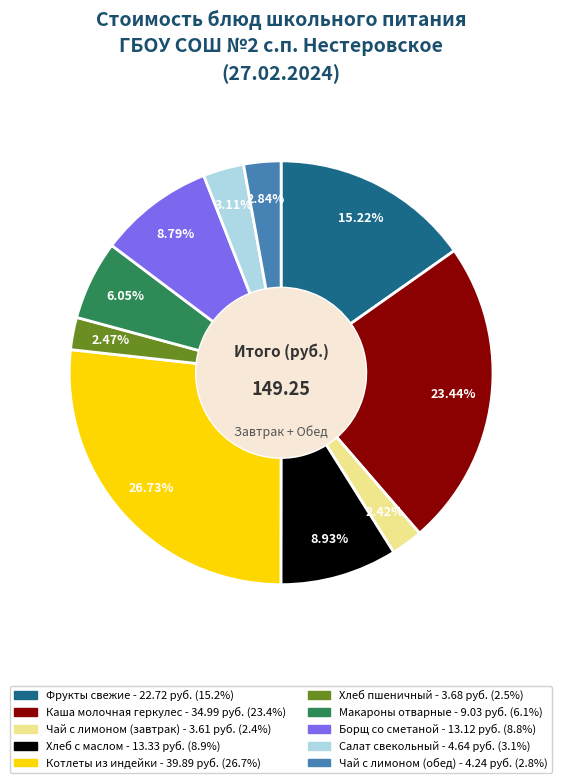

To the nearest percent, what is the combined percentage of Хлеб пшеничный and Борщ со сметаной?

11%